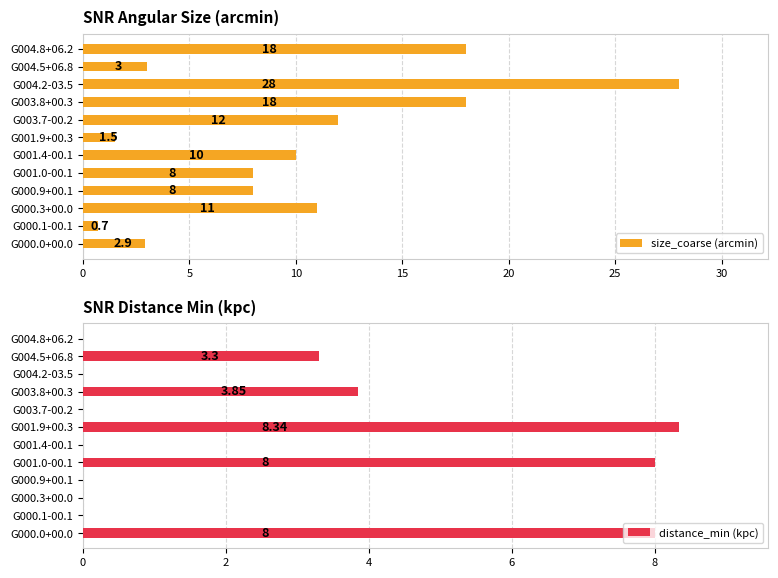

The value of size_coarse (arcmin) at G004.8+06.2 is 18.0. True or false?

True